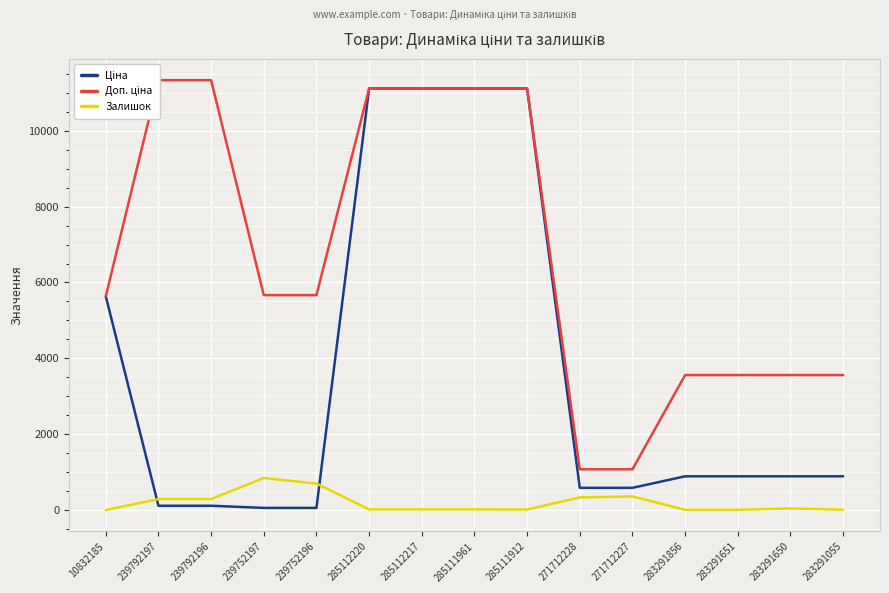

What is the highest value of the Залишок series?

845.0